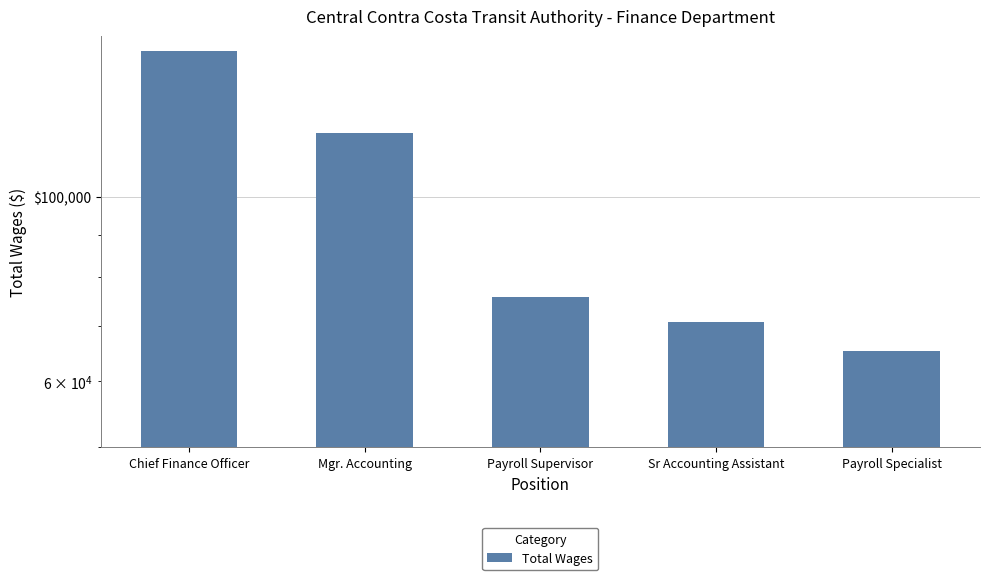

Which label corresponds to the smallest value in the chart?

Payroll Specialist